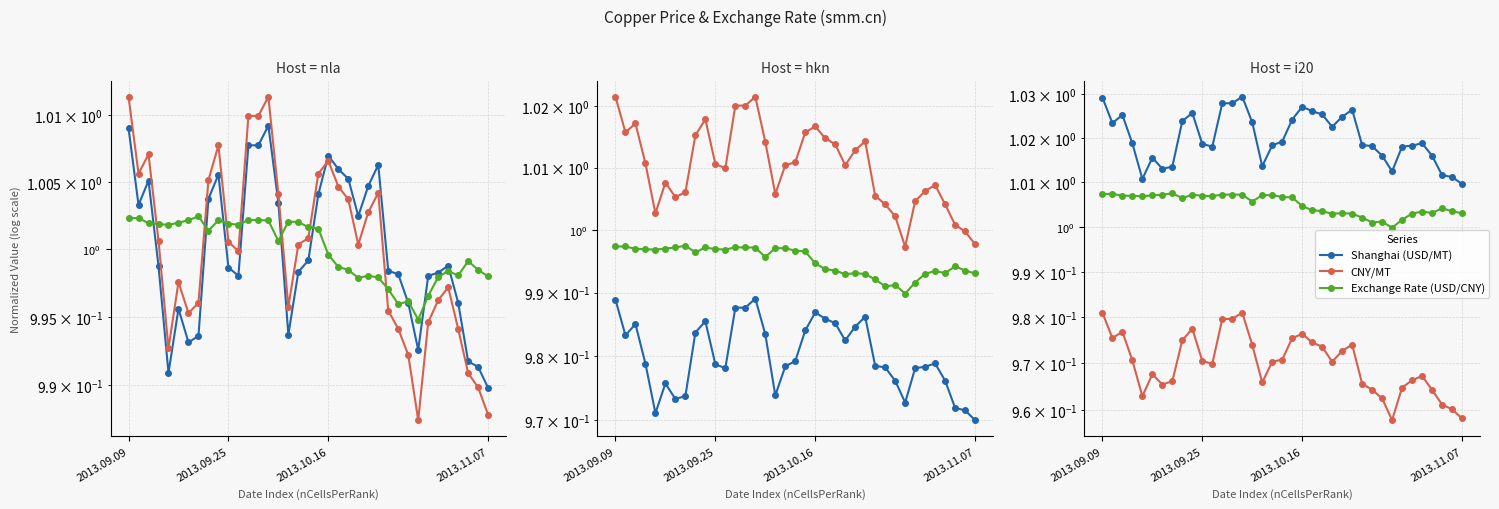

How many lines are shown in the chart?

3